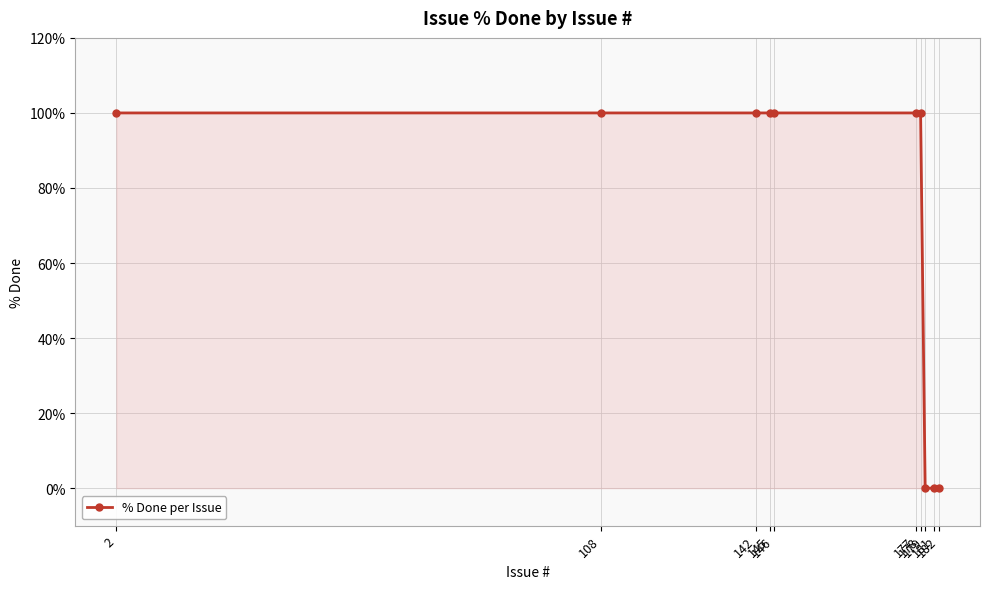

What is the value of the 1st point from the left?

100